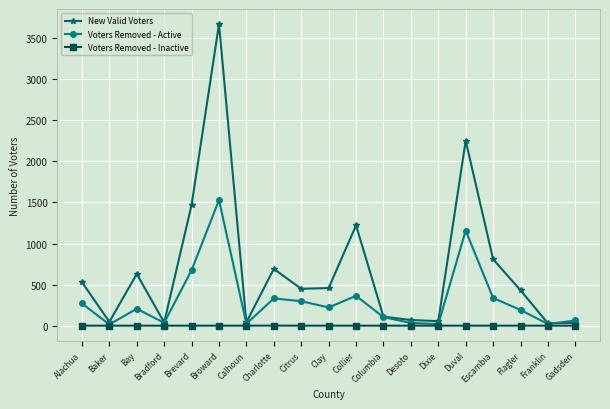

At which category does the chart reach its peak across all series?

Broward